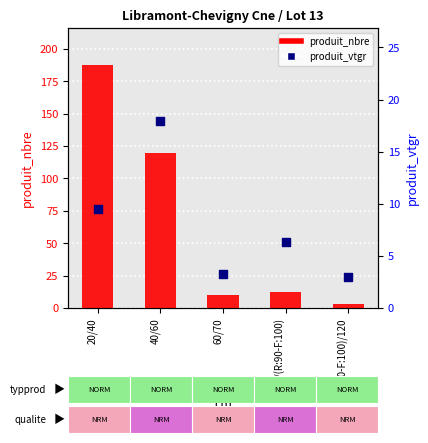

Is the value of produit_nbre at 20/40 greater than the value of produit_vtgr at (R:90-F:100)/120?

Yes